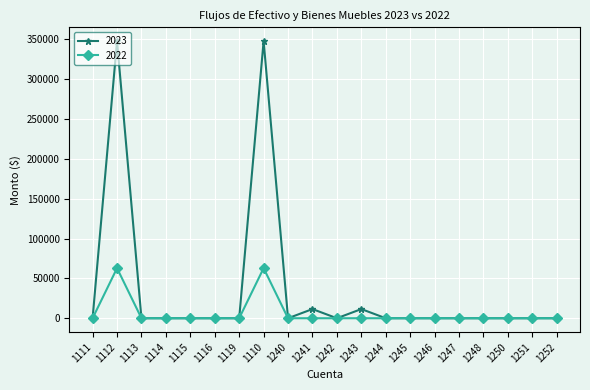

Rank the series by their maximum value, from highest to lowest.

2023, 2022